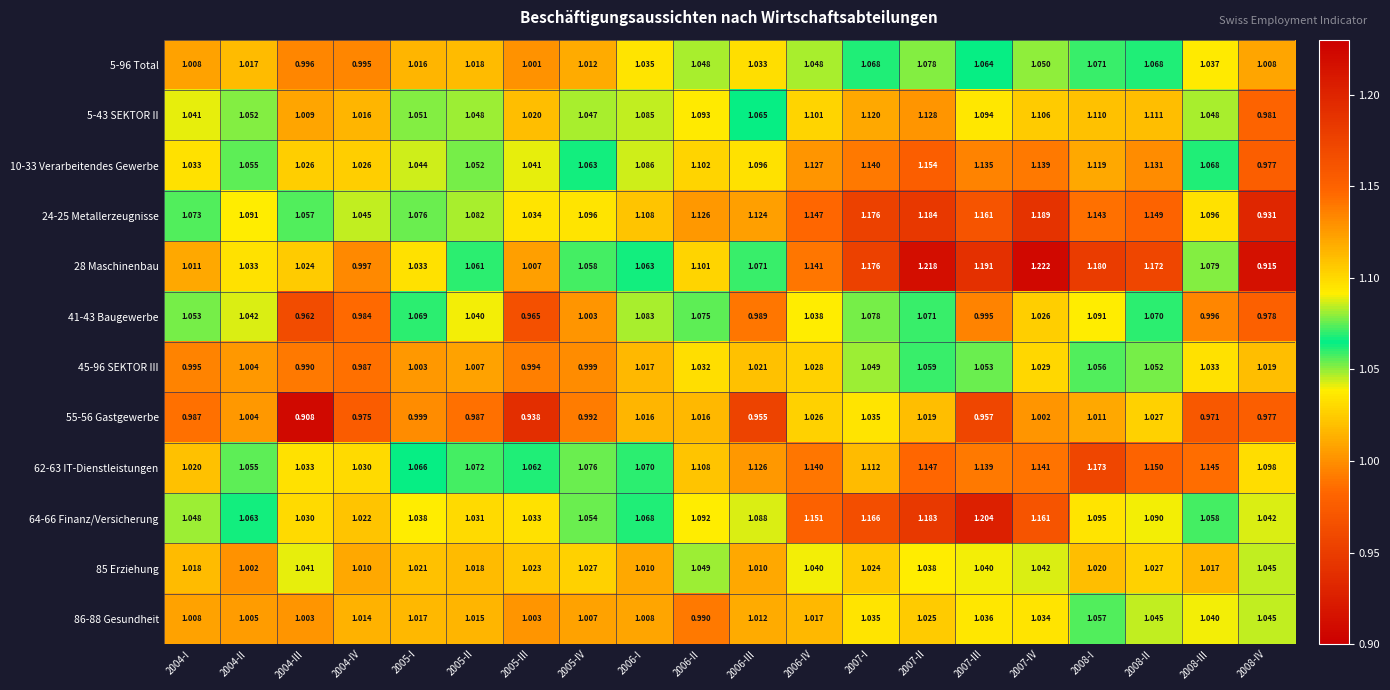

Is the value of 45-96 SEKTOR III at 2004-IV greater than the value of 55-56 Gastgewerbe at 2004-IV?

Yes